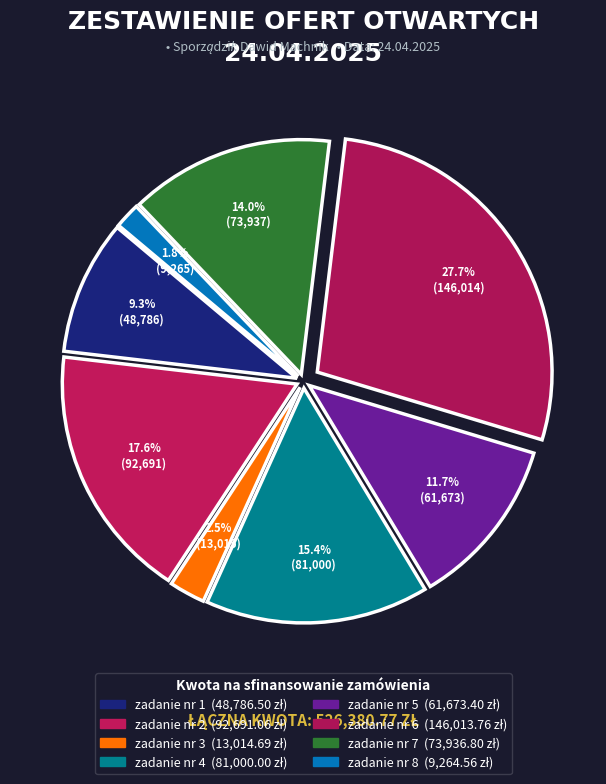

Which slice is the largest?

zadanie nr 6